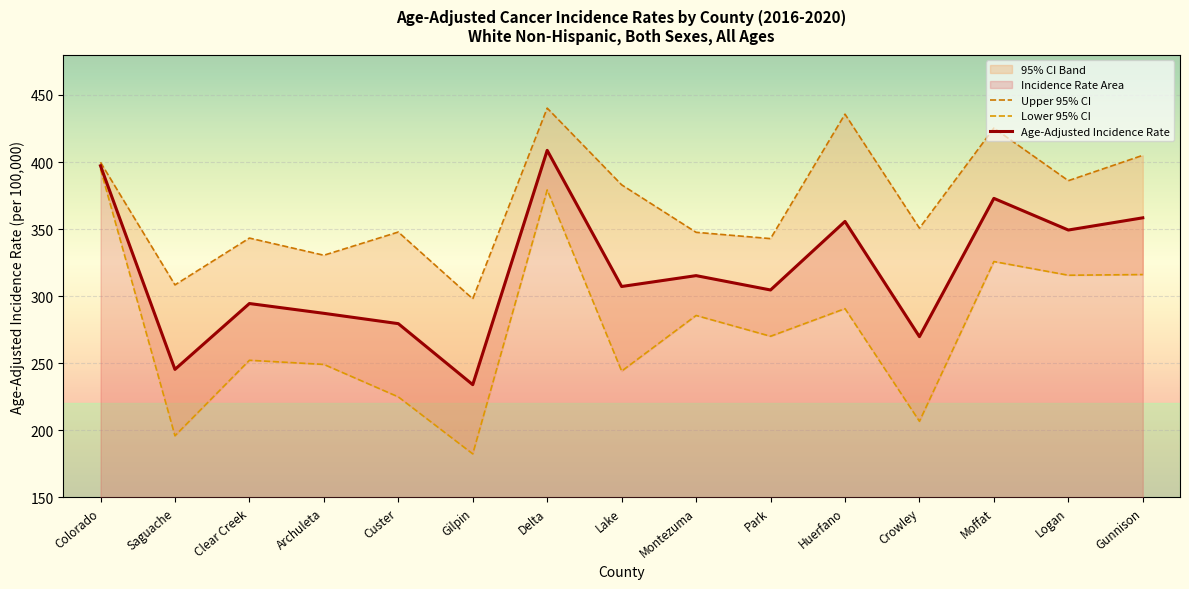

Reading left to right, what are all the values shown in this chart?

Upper 95% CI: Colorado=399.8	Saguache=308.4	Clear Creek=343.3	Archuleta=330.5	Custer=347.8	Gilpin=298.0	Delta=440.2	Lake=383.0	Montezuma=347.6	Park=342.9	Huerfano=435.7	Crowley=350.7	Moffat=425.3	Logan=386.1	Gunnison=405.0
Lower 95% CI: Colorado=394.7	Saguache=195.9	Clear Creek=252.2	Archuleta=249.1	Custer=224.9	Gilpin=182.4	Delta=379.2	Lake=244.1	Montezuma=285.6	Park=270.1	Huerfano=290.7	Crowley=206.7	Moffat=325.8	Logan=315.6	Gunnison=316.1
Age-Adjusted Incidence Rate: Colorado=397.2	Saguache=245.4	Clear Creek=294.5	Archuleta=287.2	Custer=279.5	Gilpin=234.0	Delta=408.7	Lake=307.2	Montezuma=315.3	Park=304.6	Huerfano=355.7	Crowley=269.8	Moffat=372.9	Logan=349.3	Gunnison=358.4